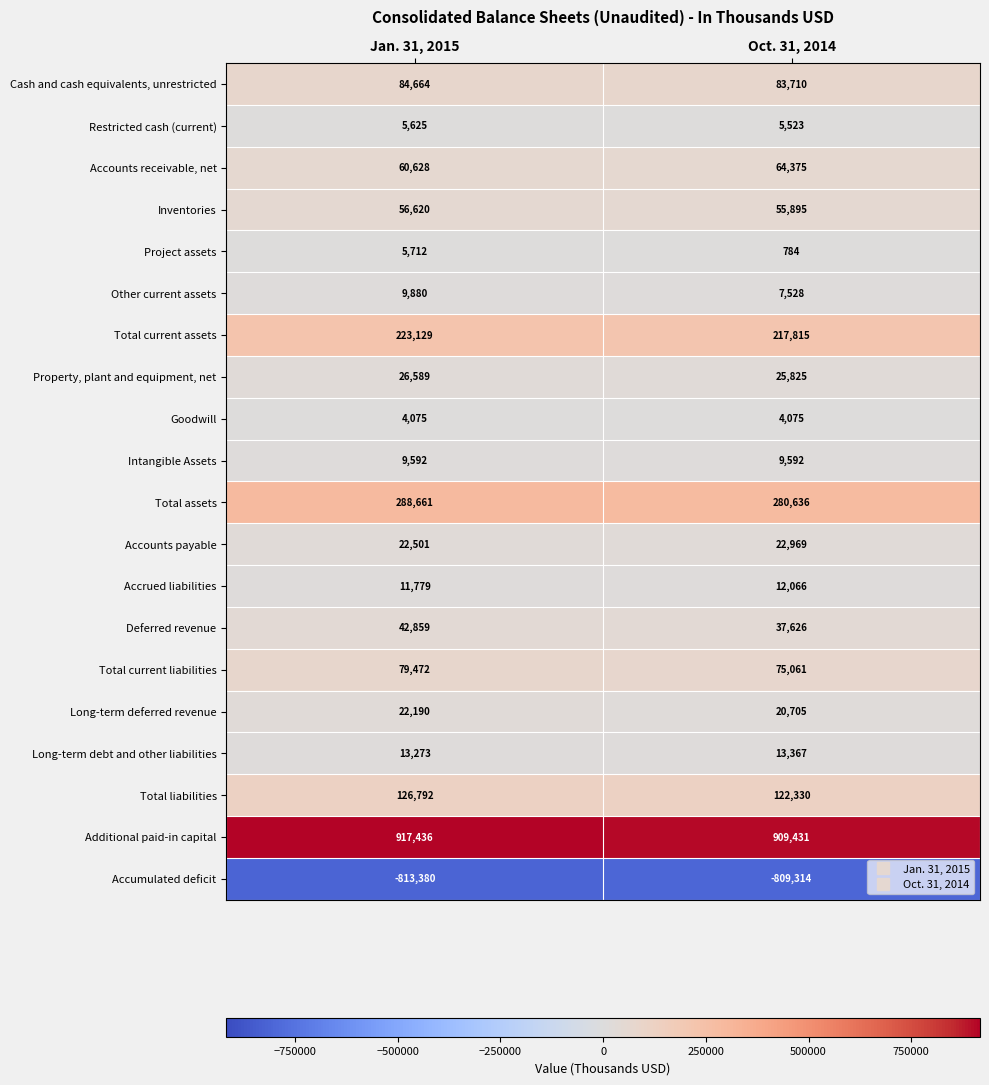

What is the average value of the Accounts receivable, net series?

62502